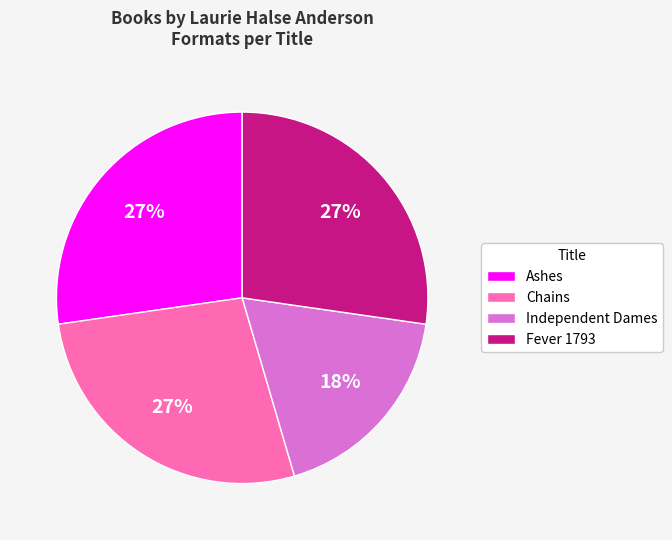

Is the sum of Fever 1793 and Ashes greater than half?

Yes